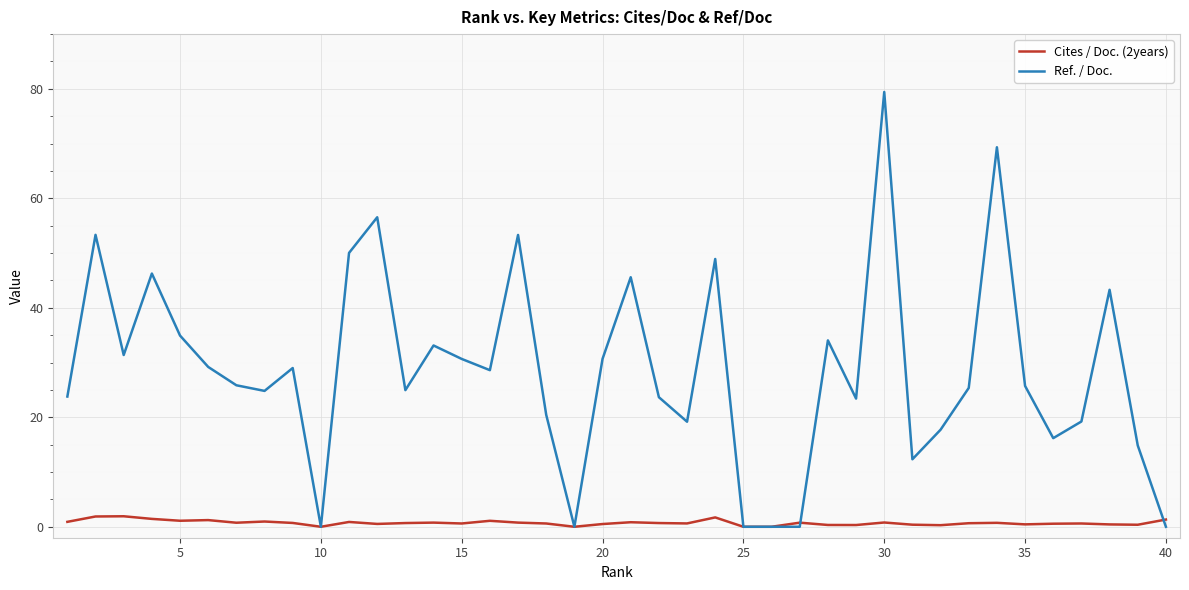

Which series has the widest spread of values?

Ref. / Doc.